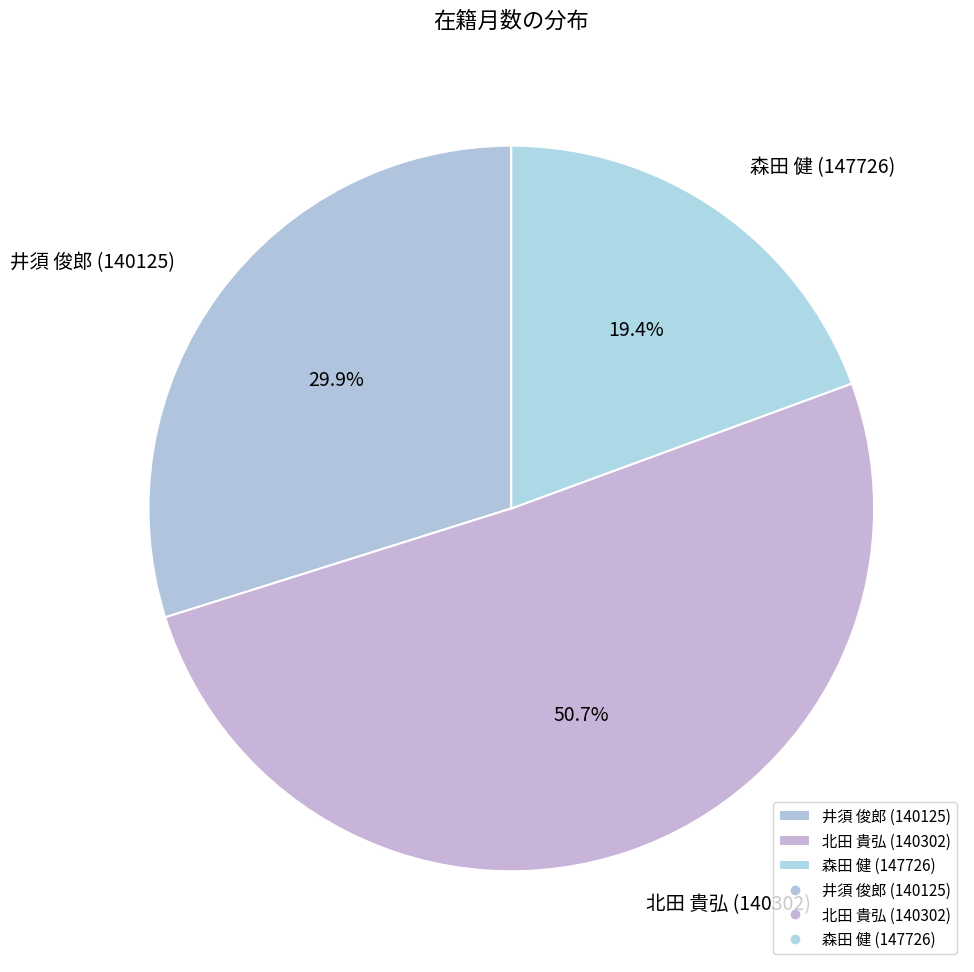

Rank the categories by value from lowest to highest.

森田 健 (147726), 井須 俊郎 (140125), 北田 貴弘 (140302)